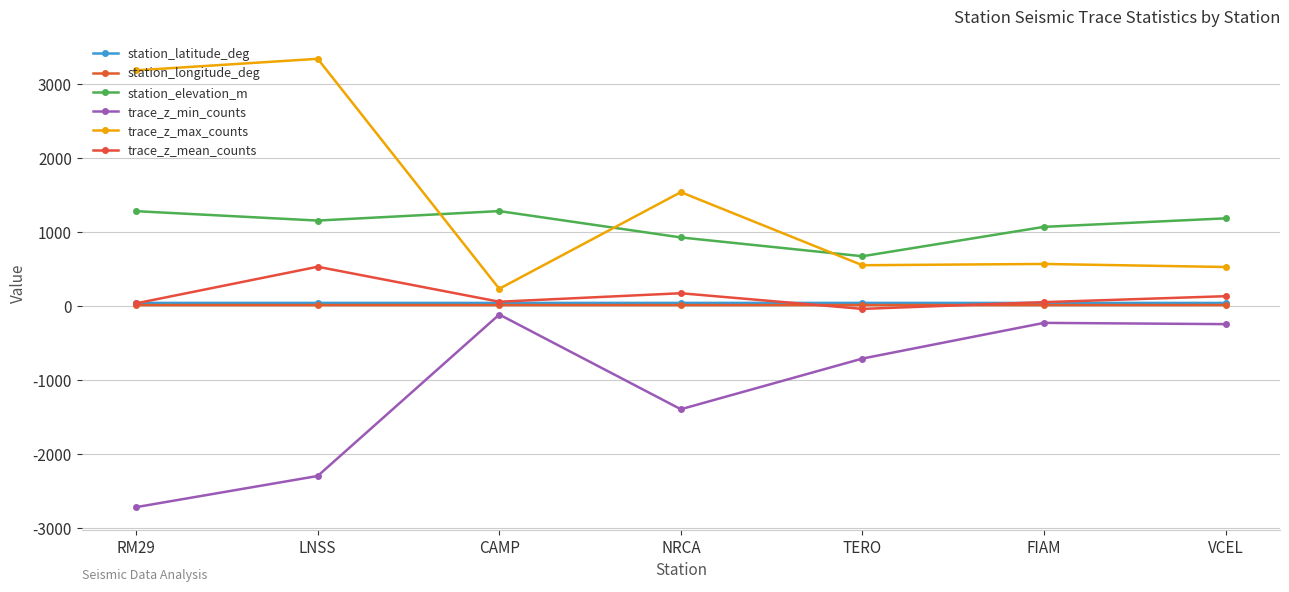

True or false: station_latitude_deg and trace_z_min_counts intersect in this chart.

False